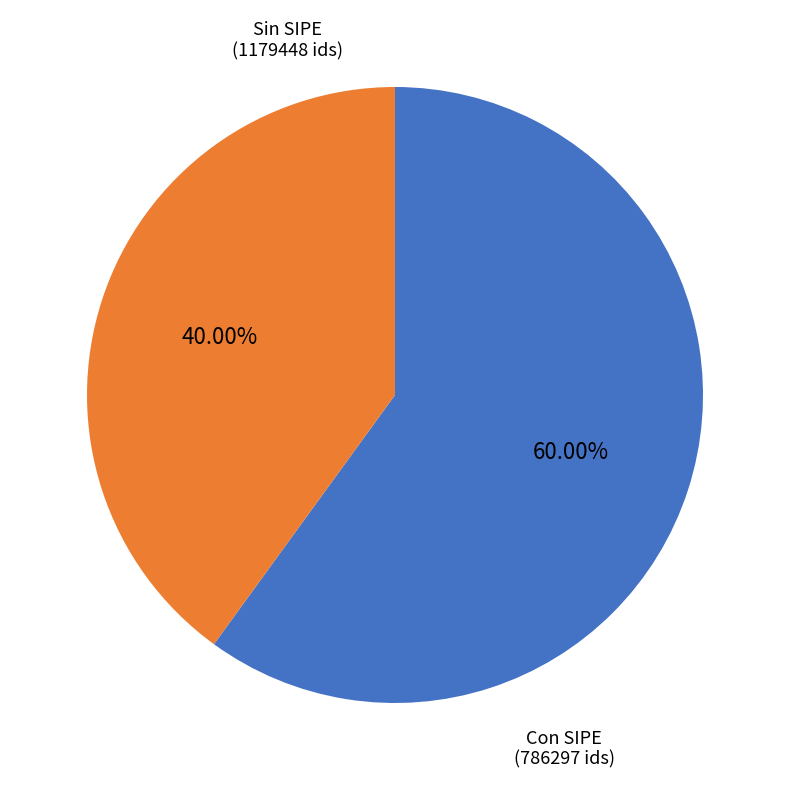

Does any single category account for the majority?

Yes